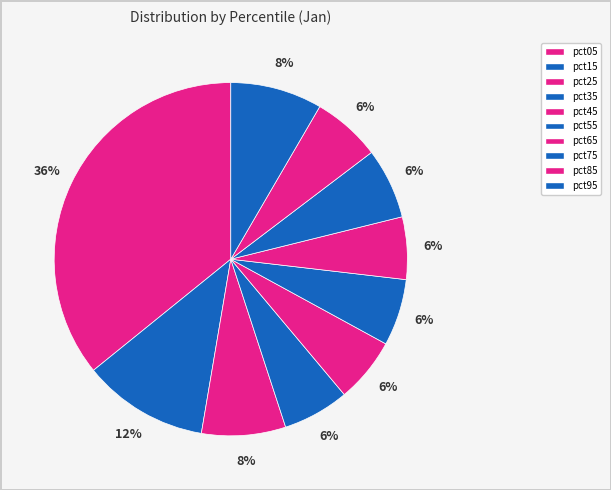

Is the sum of pct45 and pct35 greater than half?

No